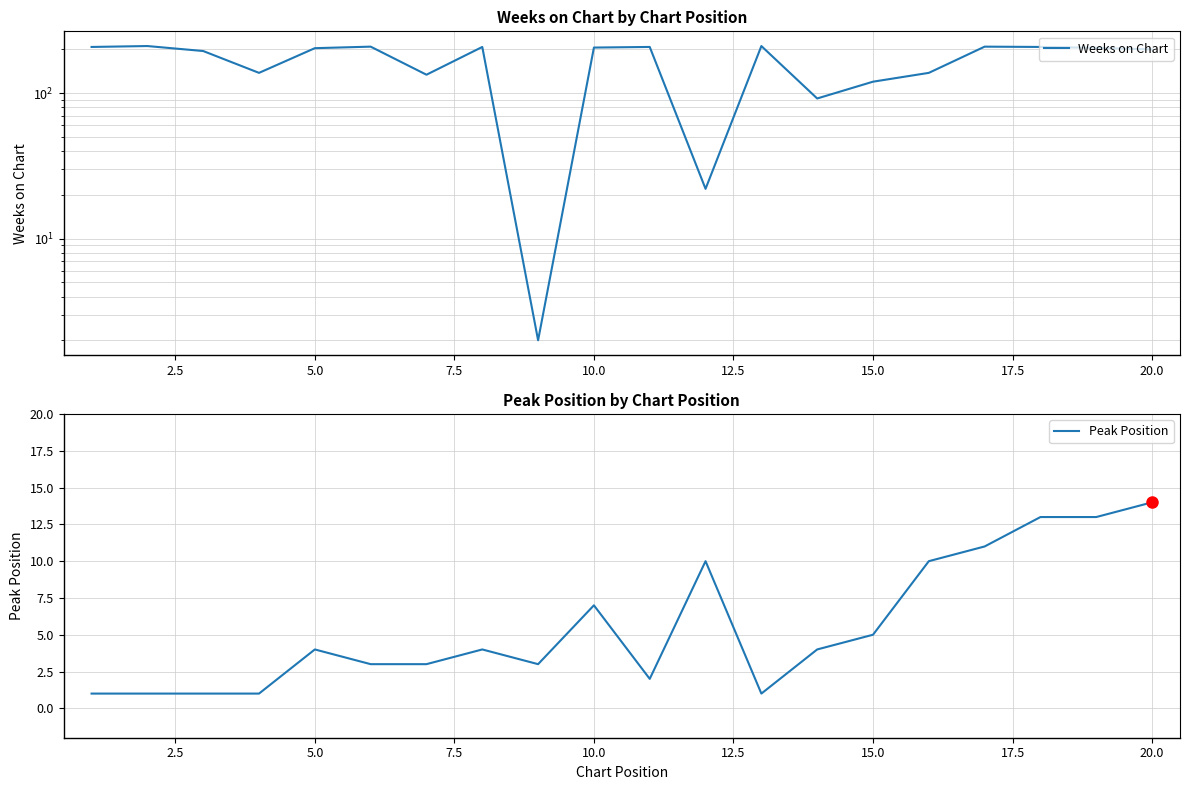

Is this an area chart (filled region under the line)?

No